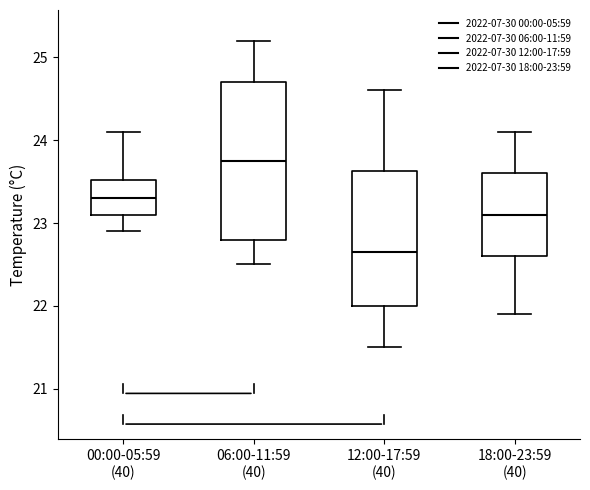

Which box's median line is the highest?

06:00-11:59 (40)